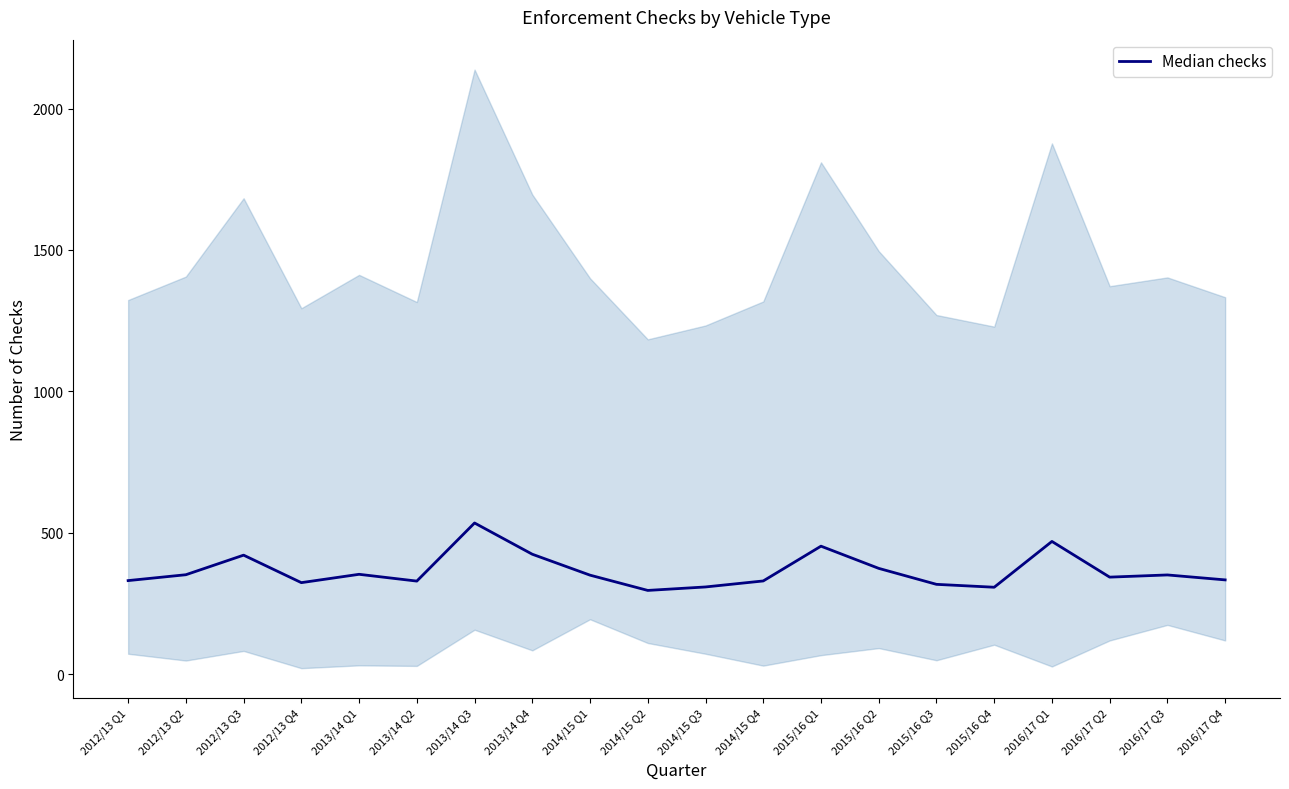

Is this an area chart (filled region under the line)?

No